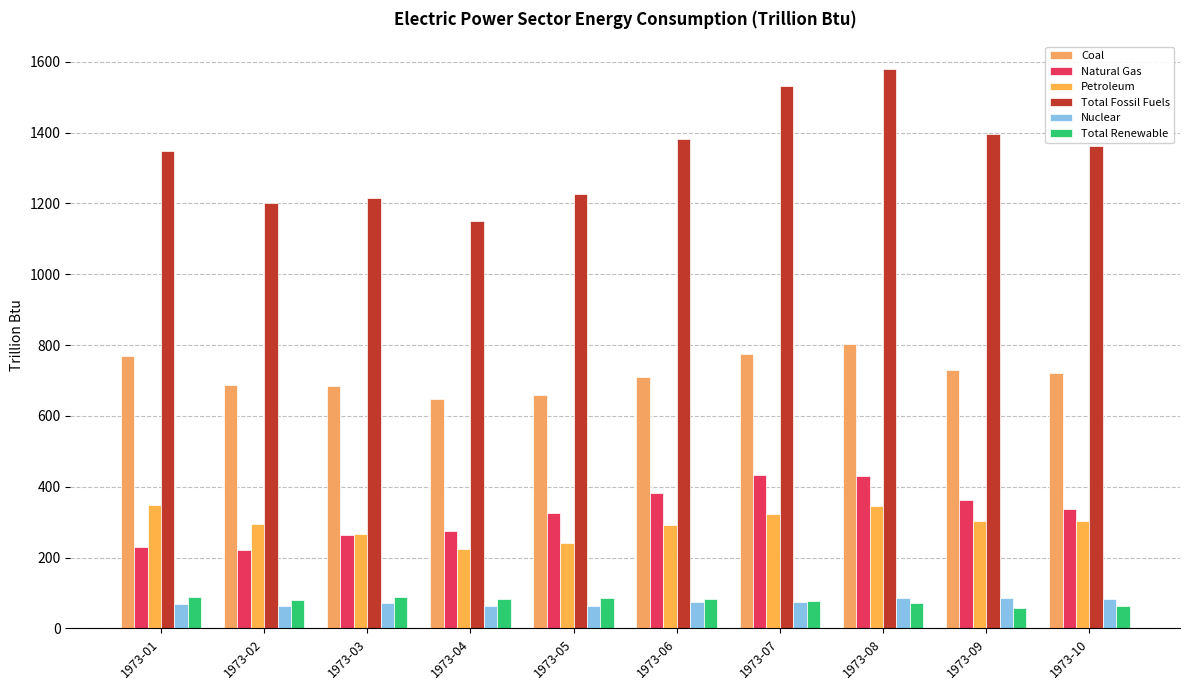

What is the difference between the highest and lowest values at 1973-09?

1336.7